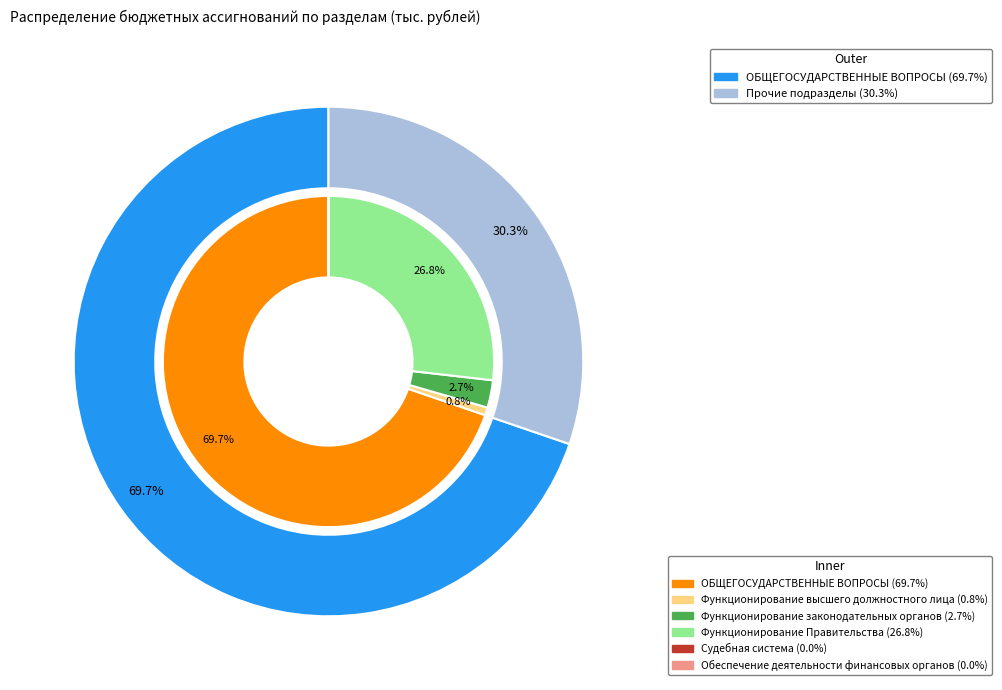

Is it true that Обеспечение деятельности финансовых органов is 9% of the pie?

False